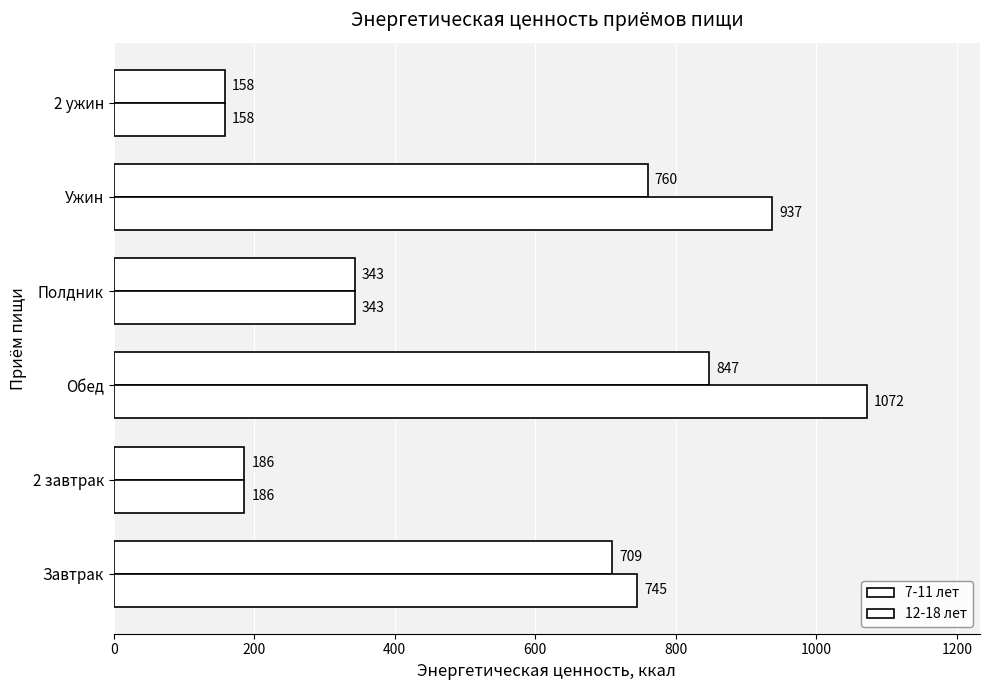

How many values in the 12-18 лет series are below 745?

3